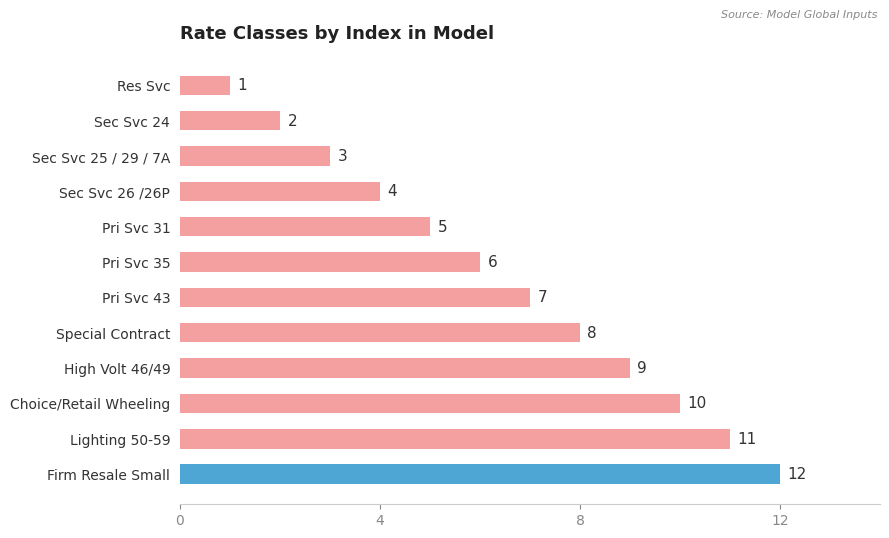

What is the value of the 5th bar from the top?

5